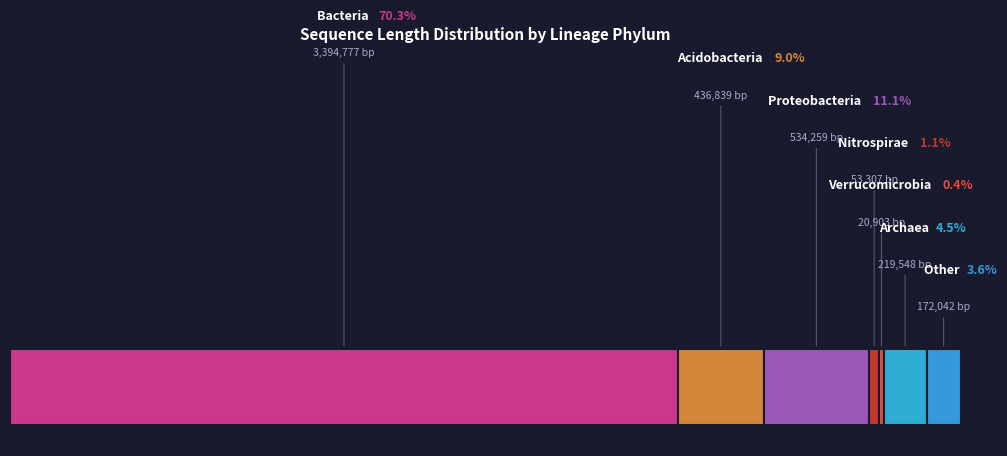

To the nearest percent, what is the average slice percentage?

14%